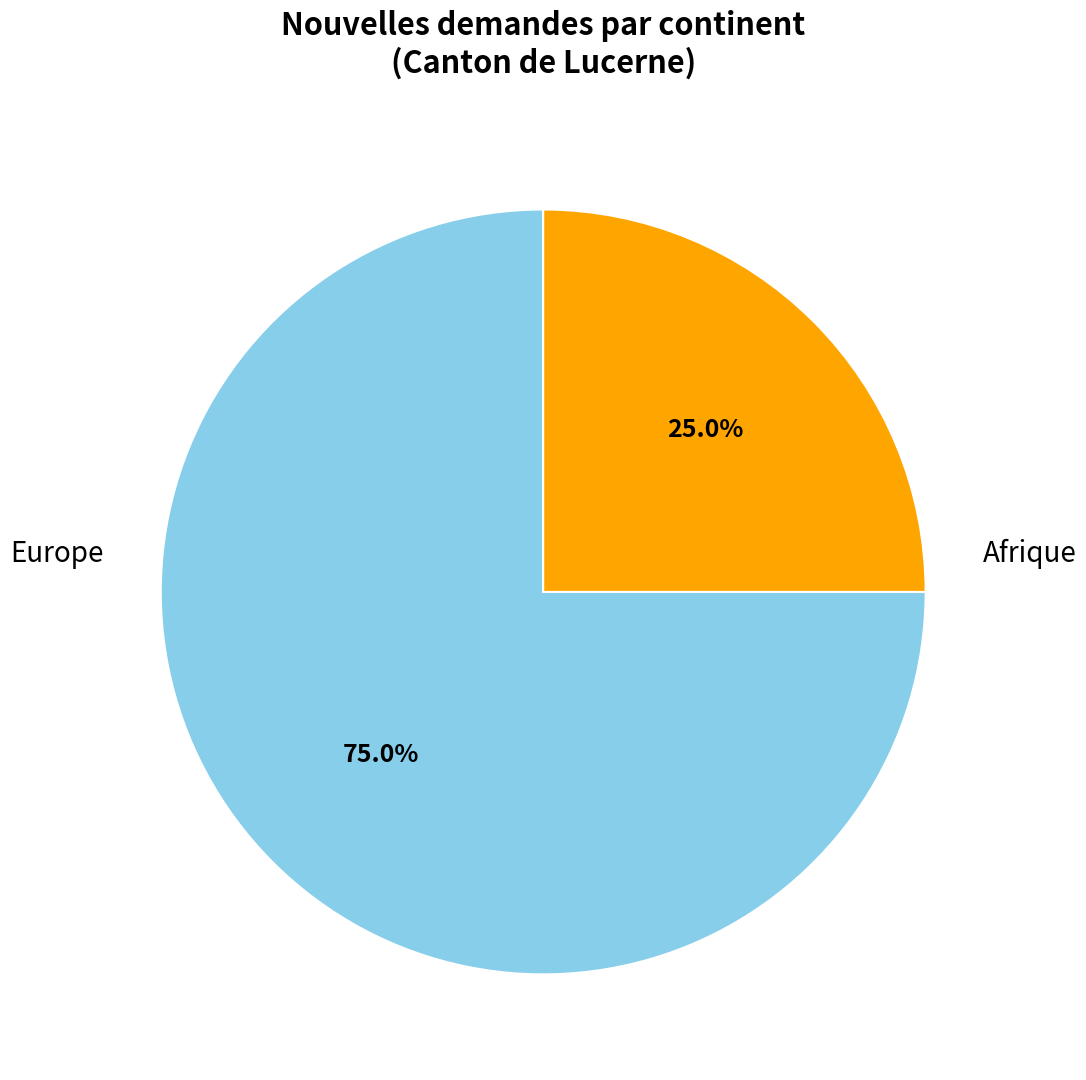

Is there any slice that represents more than half of the pie?

Yes